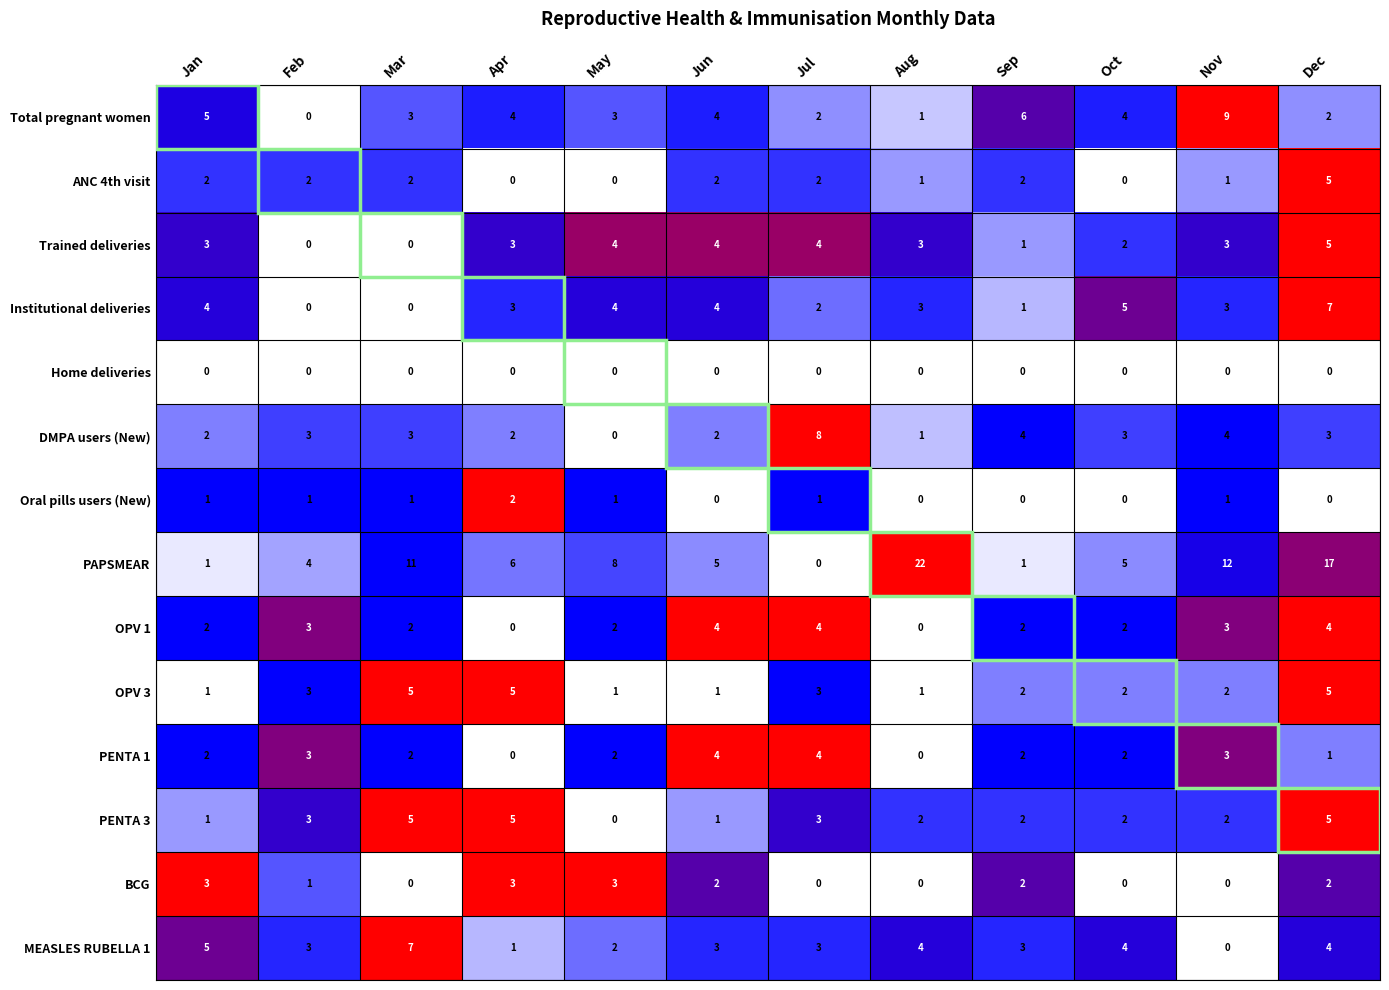

The PENTA 3 series shows 5 at Mar. True or false?

True